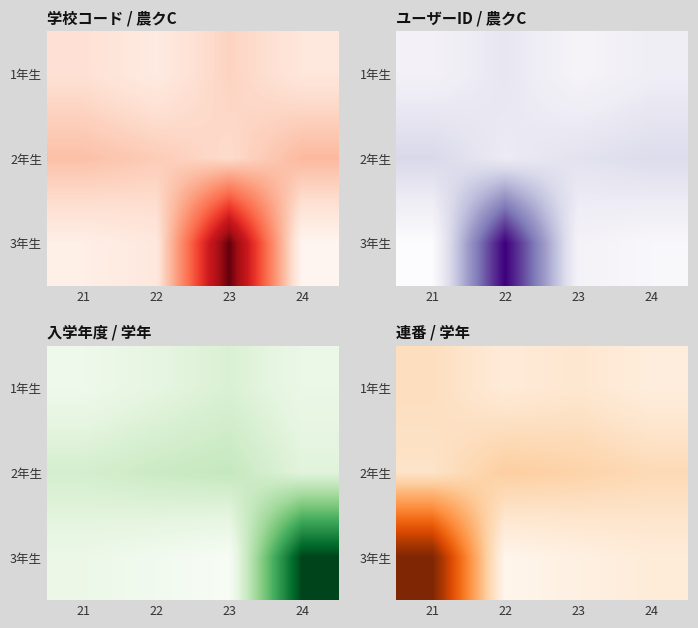

What is the approximate value of 2年生 at 23?

60